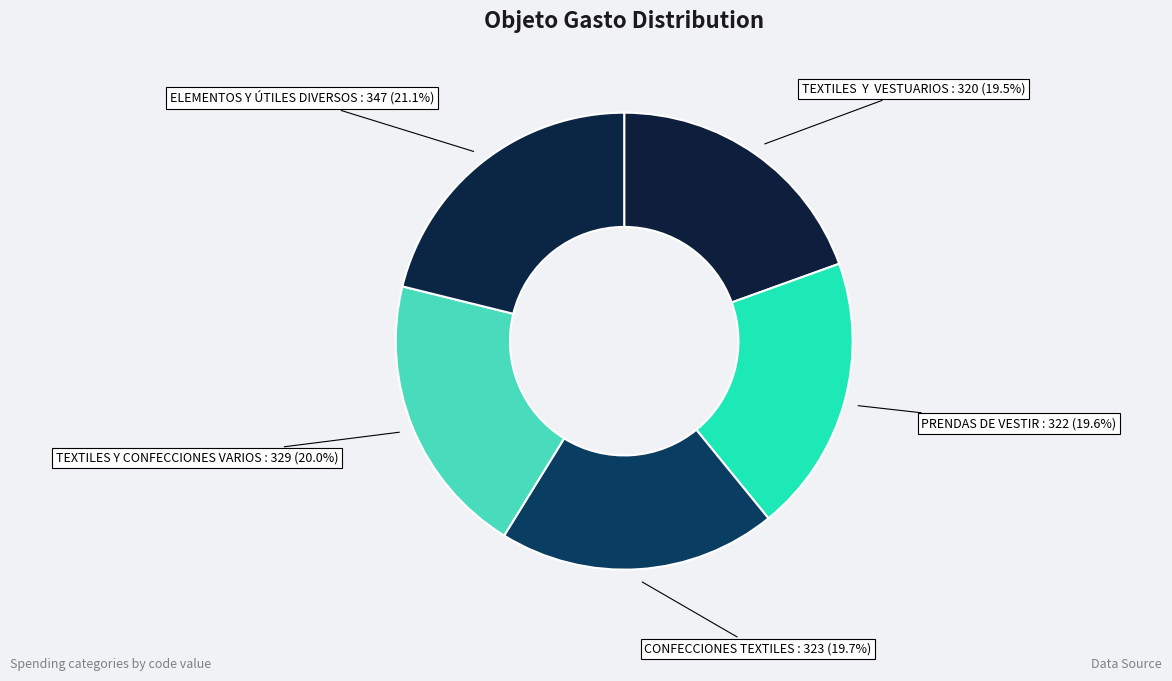

To the nearest percent, what percentage of the pie is TEXTILES Y CONFECCIONES VARIOS?

20%